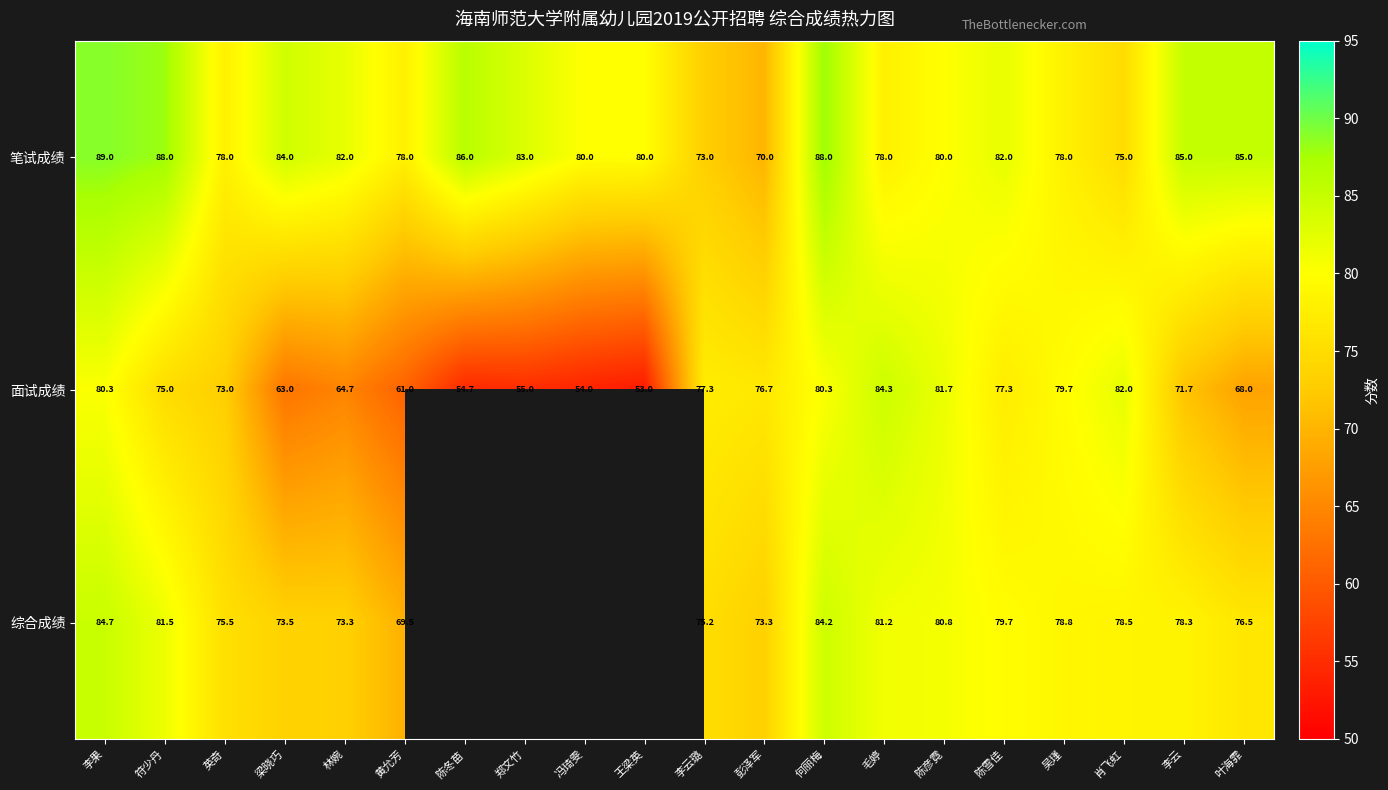

Is it true that 面试成绩 equals 63.0 at 梁晓巧?

True